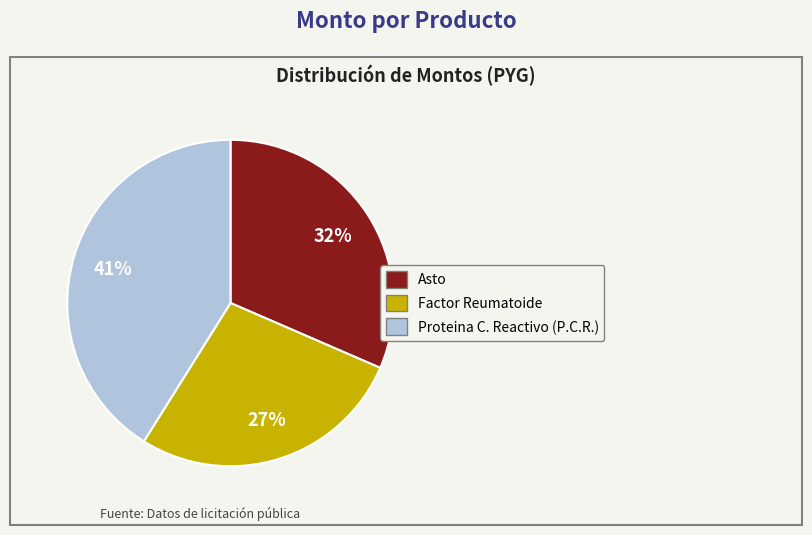

Approximately how many times larger is the value at Proteina C. Reactivo (P.C.R.) compared to Asto?

1.3